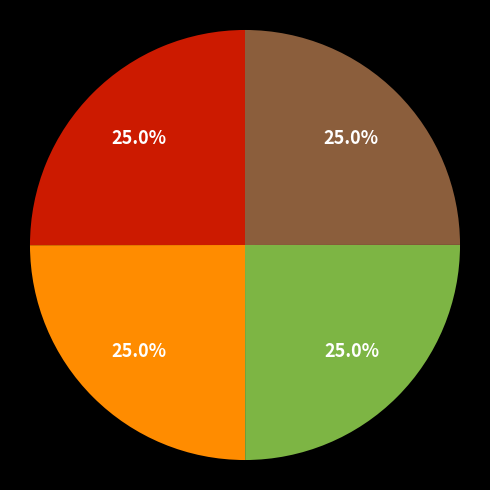

Does any single category account for the majority?

No